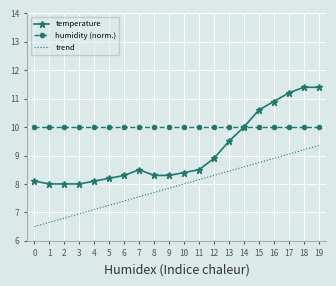

What is the difference between the highest and lowest values at 12?

1.7